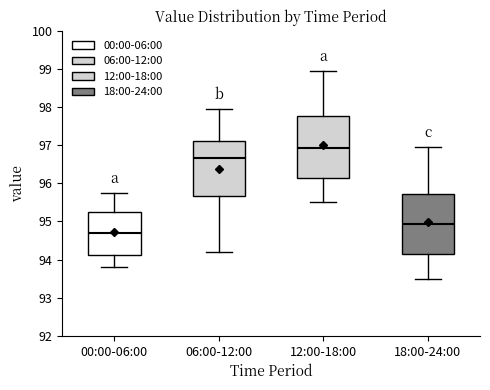

Which box has the lowest median line?

00:00-06:00